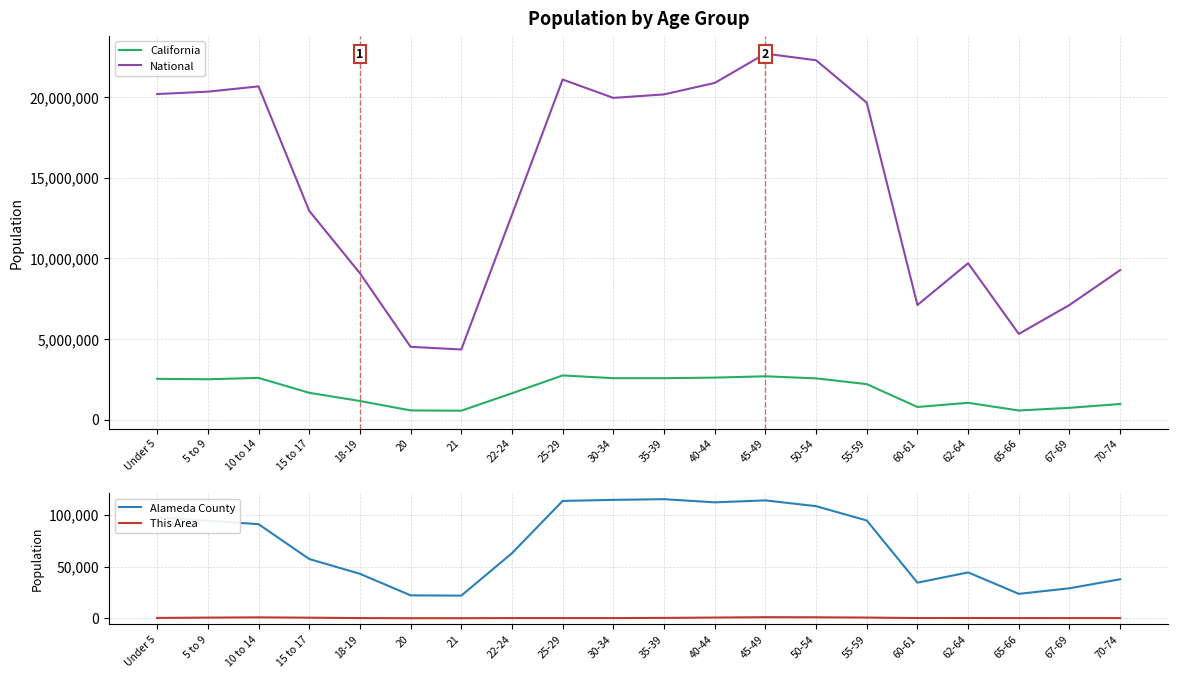

What is the label of the 1st point from the left?

Under 5